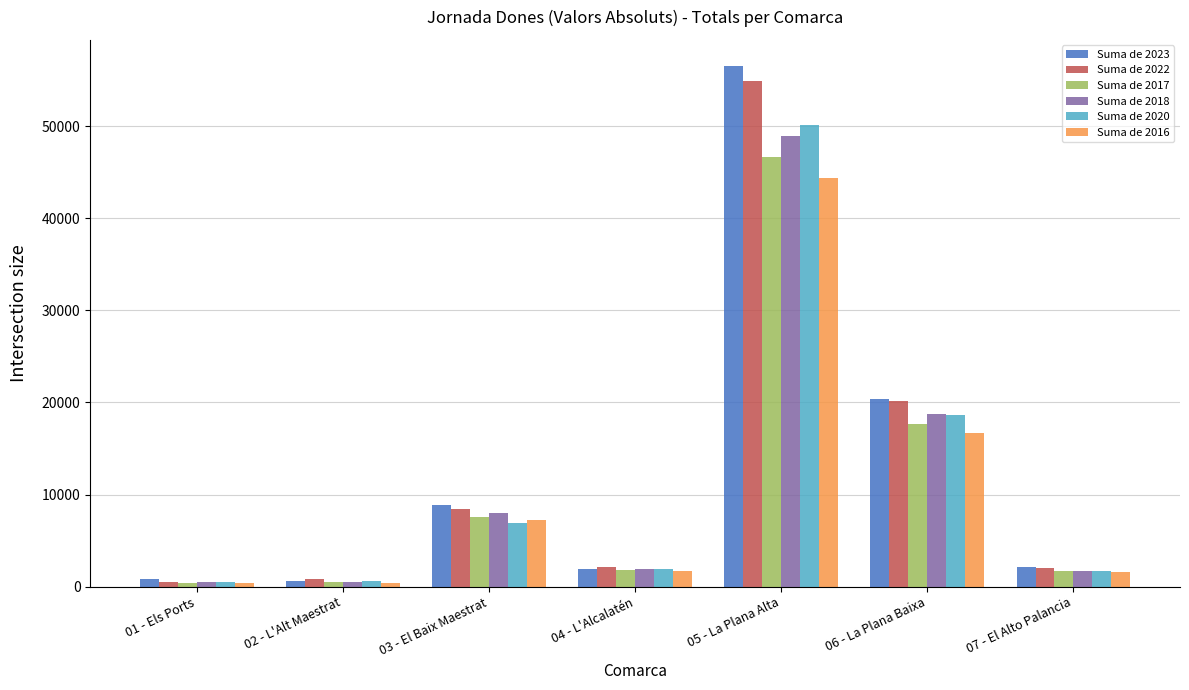

At which category is the sum across all series the highest?

05 - La Plana Alta